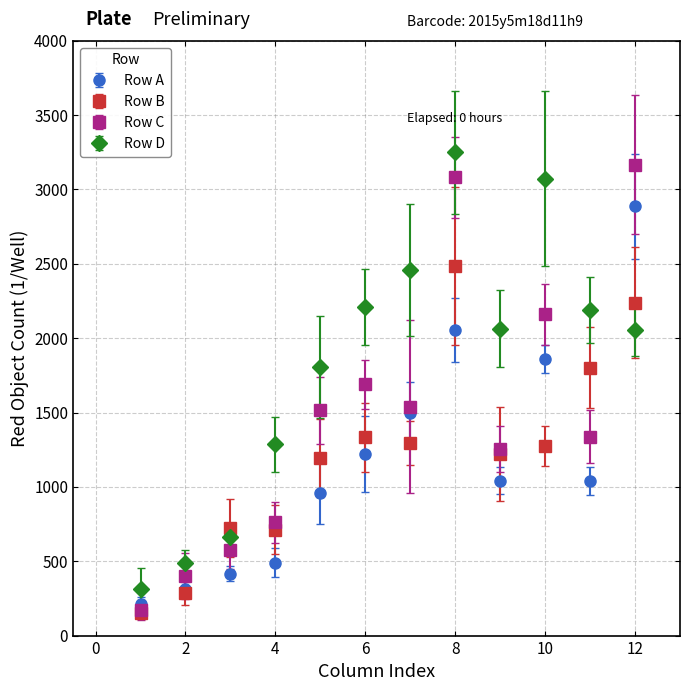

What is the value of the Row A point at the 7th from the left?

1494.5